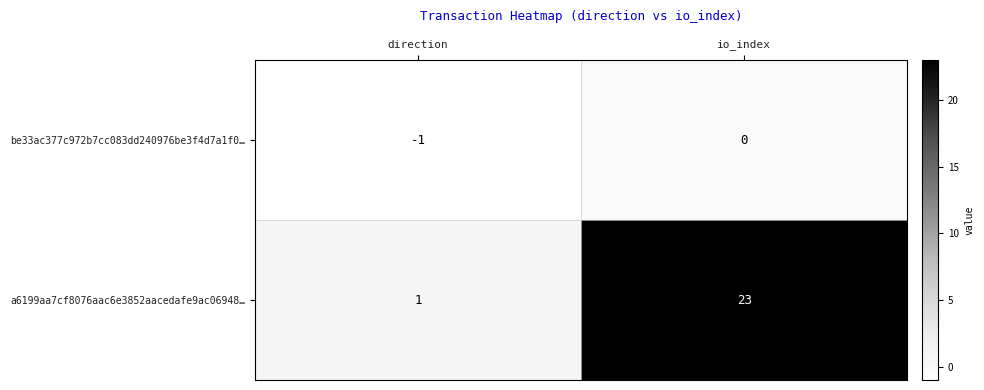

Reading left to right, what are all the values shown in this chart?

be33ac377c972b7cc083dd240976be3f4d7a1f0…: direction=-1	io_index=0
a6199aa7cf8076aac6e3852aacedafe9ac06948…: direction=1	io_index=23